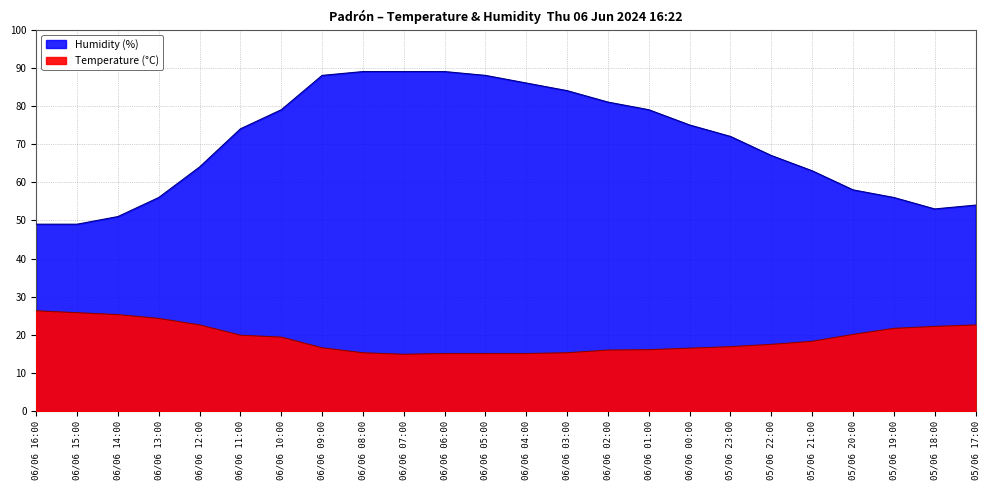

Reading right to left, extract all data points from this chart.

Temperature (°C): 05/06 17:00=22.6	05/06 18:00=22.2	05/06 19:00=21.7	05/06 20:00=20.1	05/06 21:00=18.3	05/06 22:00=17.5	05/06 23:00=16.9	06/06 00:00=16.5	06/06 01:00=16.1	06/06 02:00=16.0	06/06 03:00=15.3	06/06 04:00=15.1	06/06 05:00=15.1	06/06 06:00=15.1	06/06 07:00=14.9	06/06 08:00=15.3	06/06 09:00=16.6	06/06 10:00=19.4	06/06 11:00=19.9	06/06 12:00=22.6	06/06 13:00=24.3	06/06 14:00=25.3	06/06 15:00=25.8	06/06 16:00=26.3
Humidity (%): 05/06 17:00=54.0	05/06 18:00=53.0	05/06 19:00=56.0	05/06 20:00=58.0	05/06 21:00=63.0	05/06 22:00=67.0	05/06 23:00=72.0	06/06 00:00=75.0	06/06 01:00=79.0	06/06 02:00=81.0	06/06 03:00=84.0	06/06 04:00=86.0	06/06 05:00=88.0	06/06 06:00=89.0	06/06 07:00=89.0	06/06 08:00=89.0	06/06 09:00=88.0	06/06 10:00=79.0	06/06 11:00=74.0	06/06 12:00=64.0	06/06 13:00=56.0	06/06 14:00=51.0	06/06 15:00=49.0	06/06 16:00=49.0